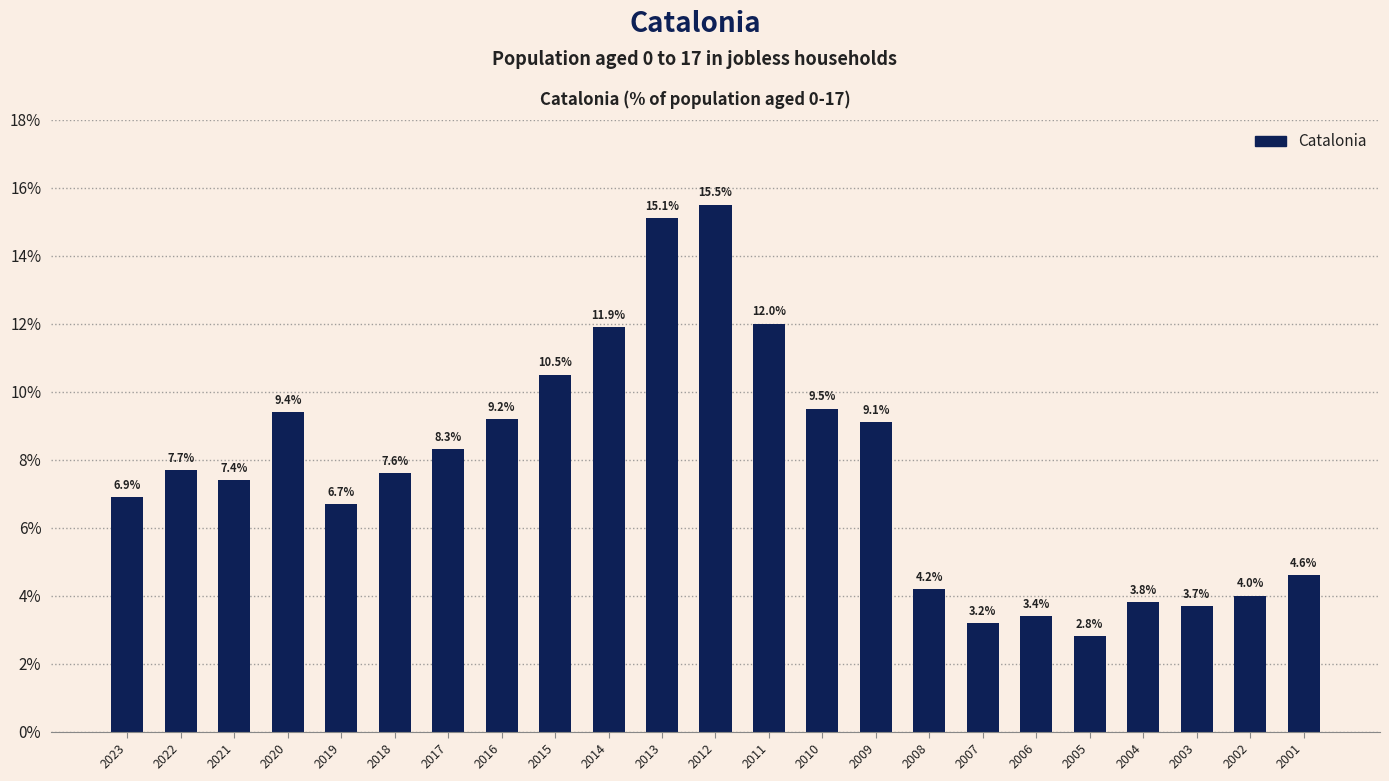

Reading left to right, what are all the values shown in this chart?

2023=6.9	2022=7.7	2021=7.4	2020=9.4	2019=6.7	2018=7.6	2017=8.3	2016=9.2	2015=10.5	2014=11.9	2013=15.1	2012=15.5	2011=12.0	2010=9.5	2009=9.1	2008=4.2	2007=3.2	2006=3.4	2005=2.8	2004=3.8	2003=3.7	2002=4.0	2001=4.6